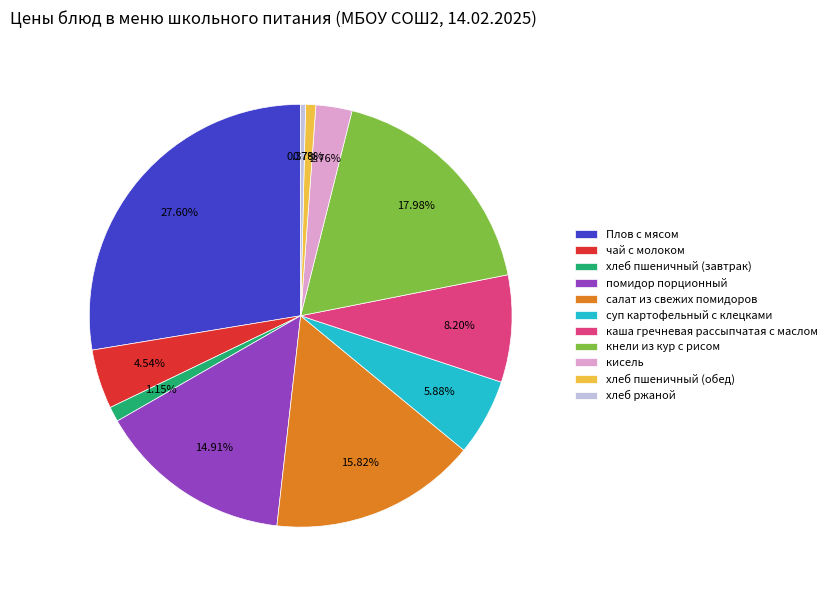

Does хлеб ржаной account for over 50% of the chart?

No